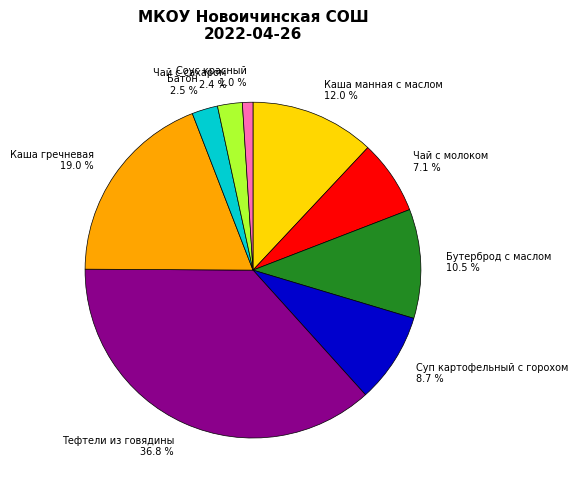

To the nearest percent, what portion does Тефтели из говядины represent?

37%